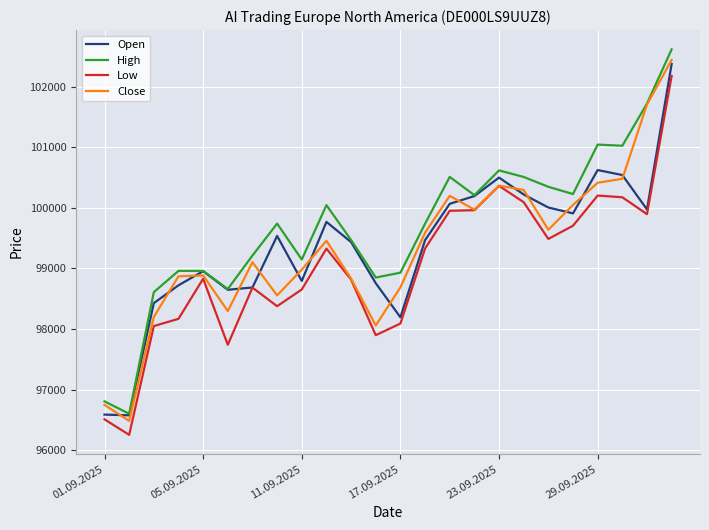

What is the highest value of the High series?

102613